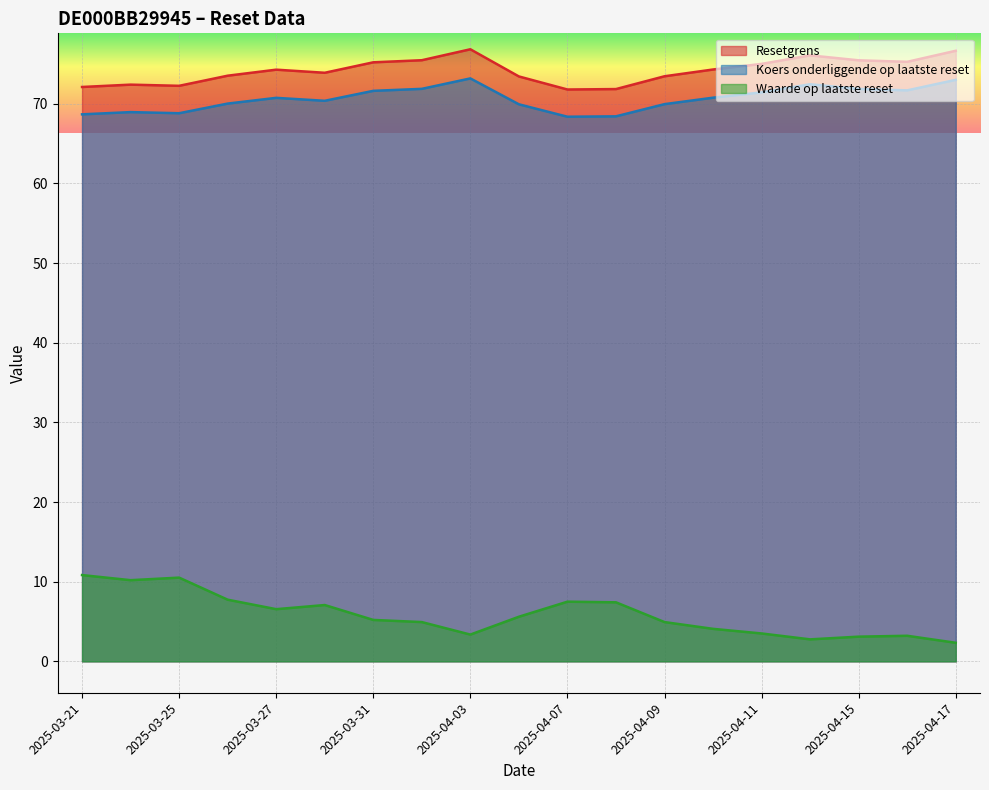

Is it true that Koers onderliggende op laatste reset equals 73.0 at 2025-04-17?

True